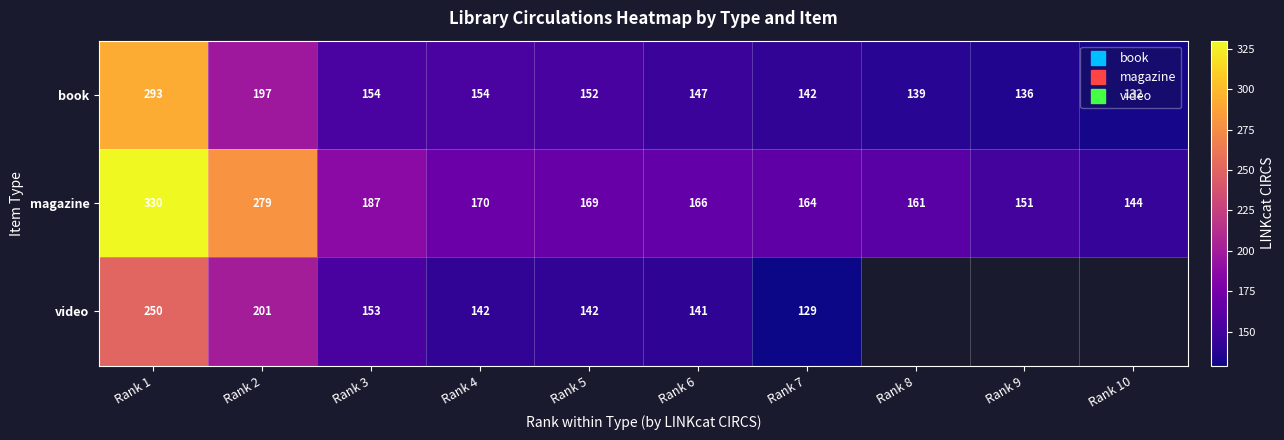

What is the maximum value for video?

250